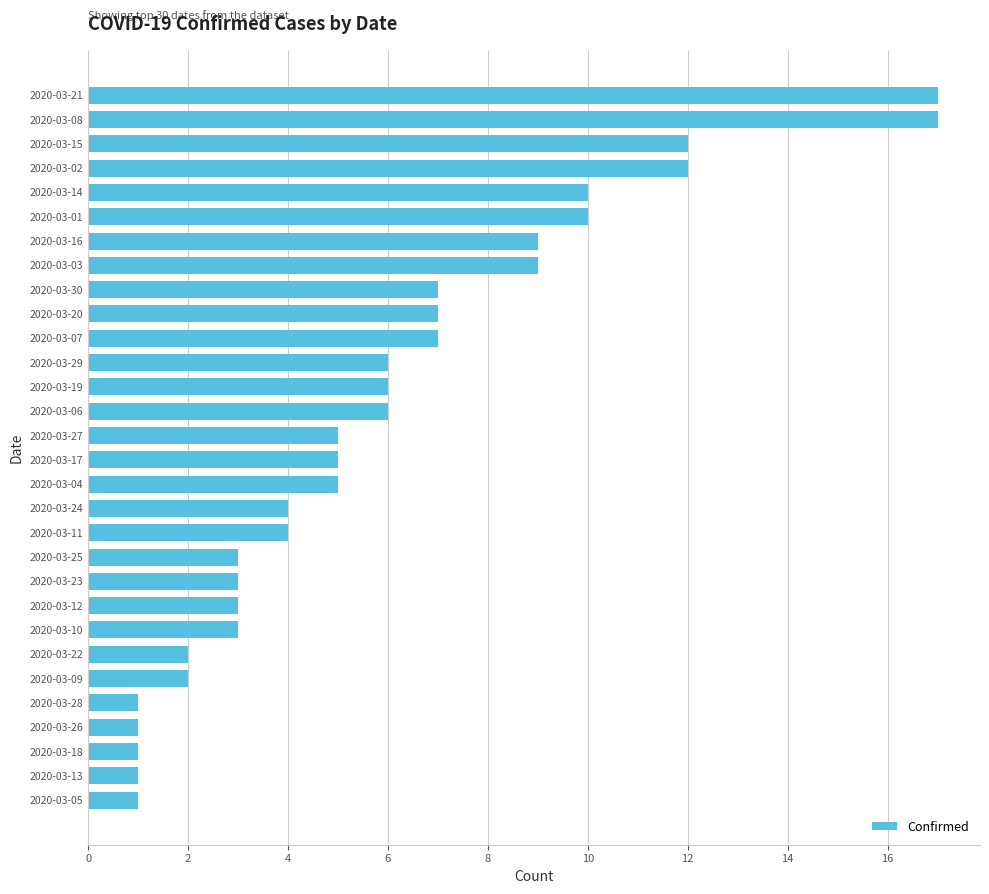

The chart shows a value of 8 at 2020-03-04. True or false?

False